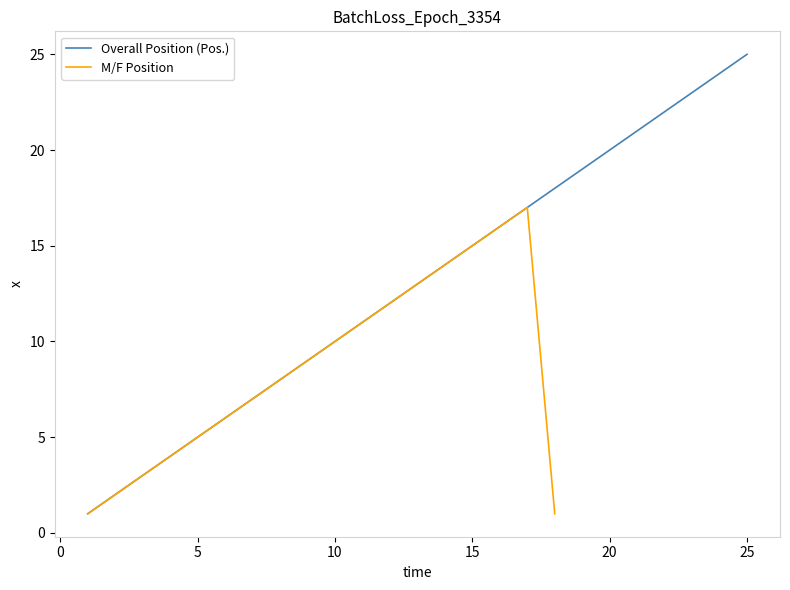

List the labels in order of value, smallest first.

1, 2, 3, 4, 5, 6, 7, 8, 9, 10, 11, 12, 13, 14, 15, 16, 17, 18, 19, 20, 21, 22, 23, 24, 25